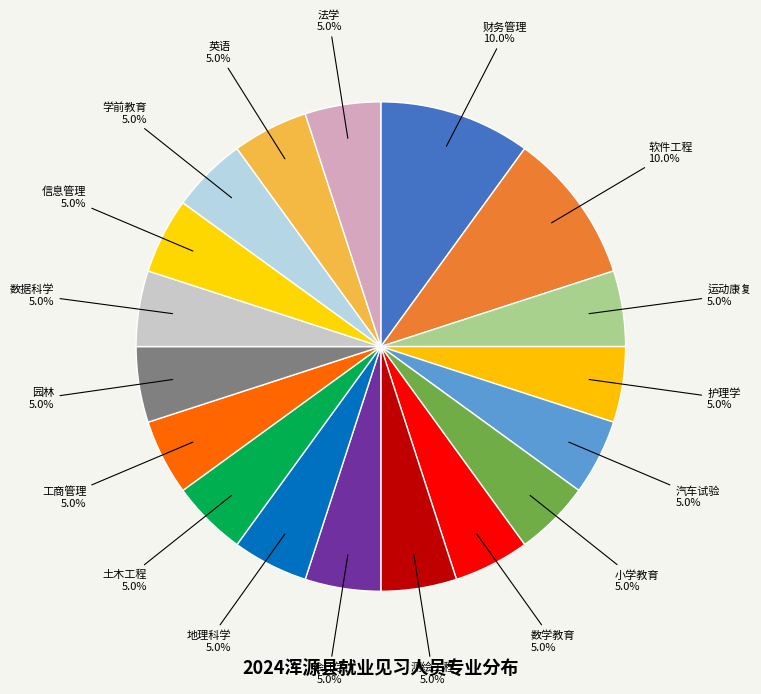

Is there a majority slice in this chart?

No